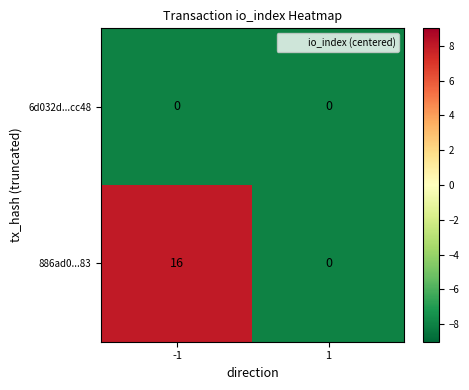

What is the difference between the maximum and minimum values in the 886ad0...83 series?

16